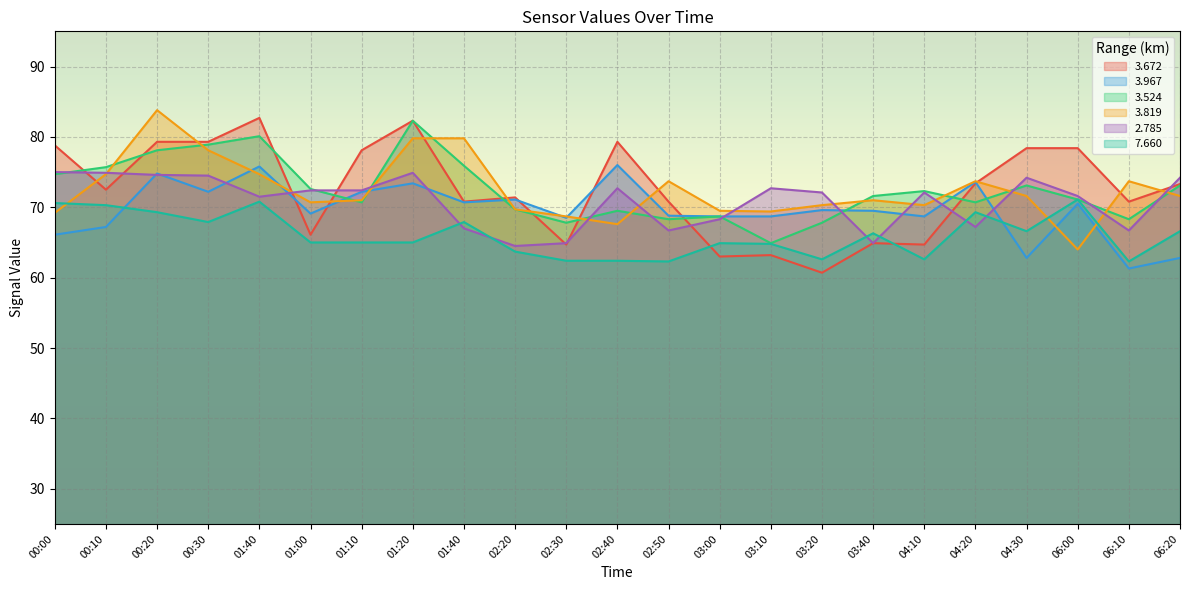

What is the label of the 3rd point from the right?

06:00